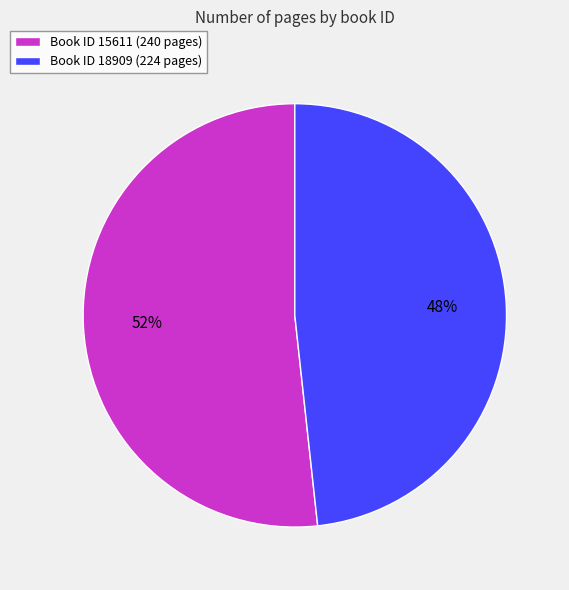

Is the sum of Book ID 15611 (240 pages) and Book ID 18909 (224 pages) greater than half?

Yes